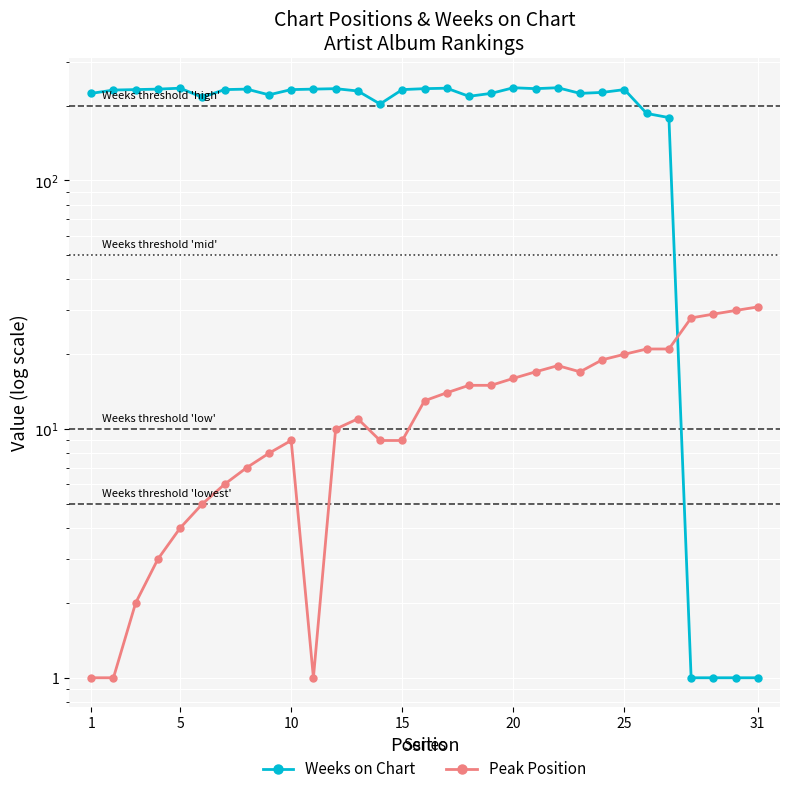

In Peak Position, how many points are higher than both neighbors (excluding endpoints)?

3